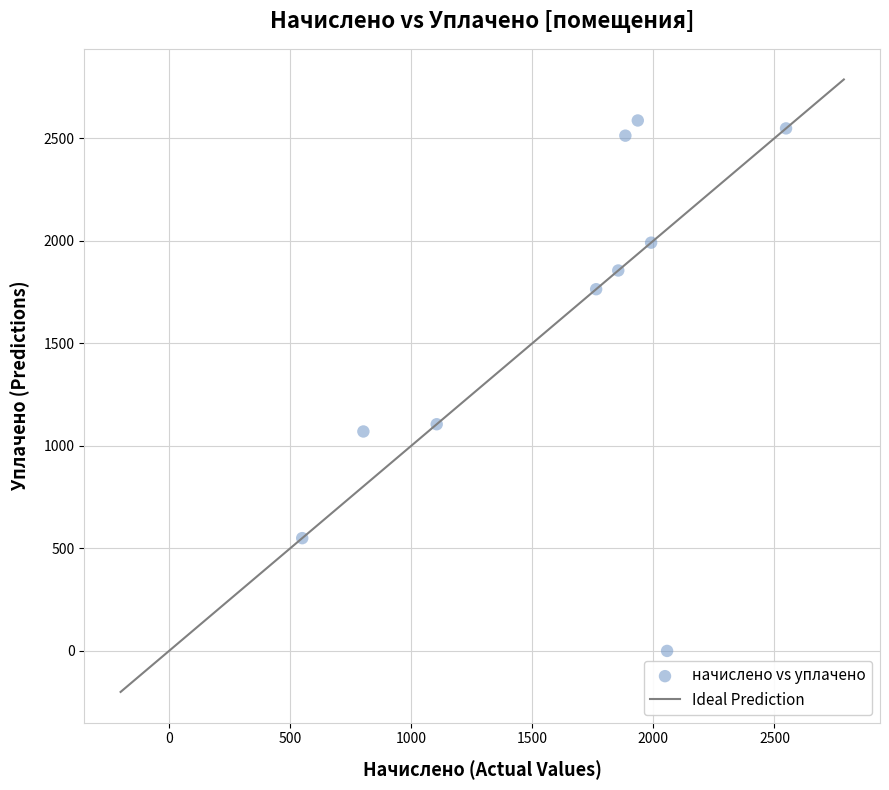

What Y value in the scatter plot is closest to 1293?

1105.3